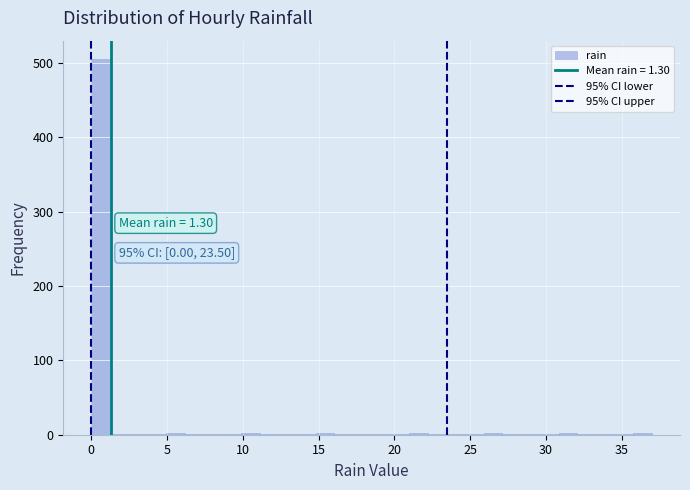

Around what value on the x-axis is the tallest bar? Give the approximate position of its centre, as read against the axis.

0.5